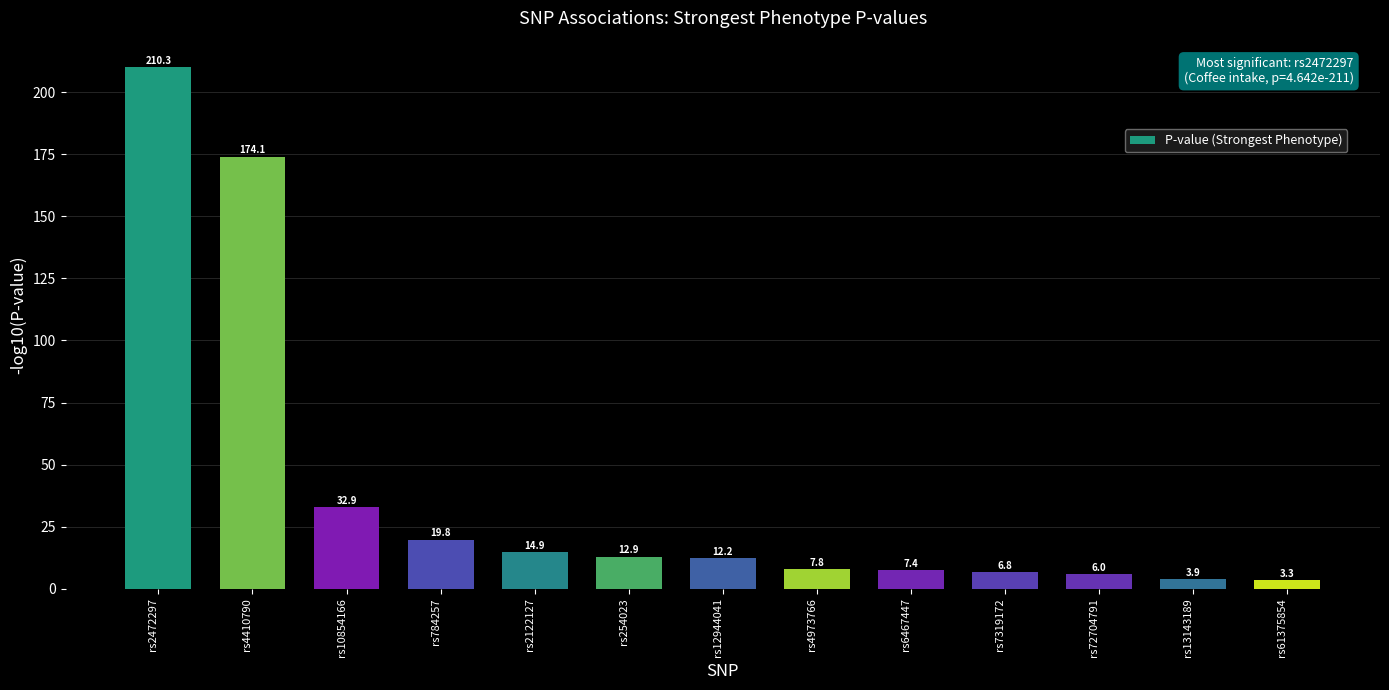

List the labels in order of value, largest first.

rs2472297, rs4410790, rs10854166, rs784257, rs2122127, rs254023, rs12944041, rs4973766, rs6467447, rs7319172, rs72704791, rs13143189, rs61375854